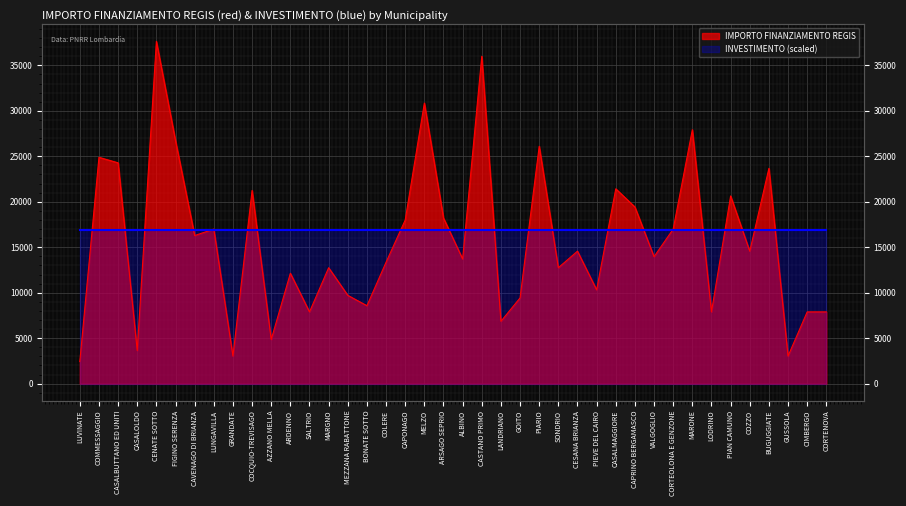

True or false: the data shows 7891 at LODRINO.

True